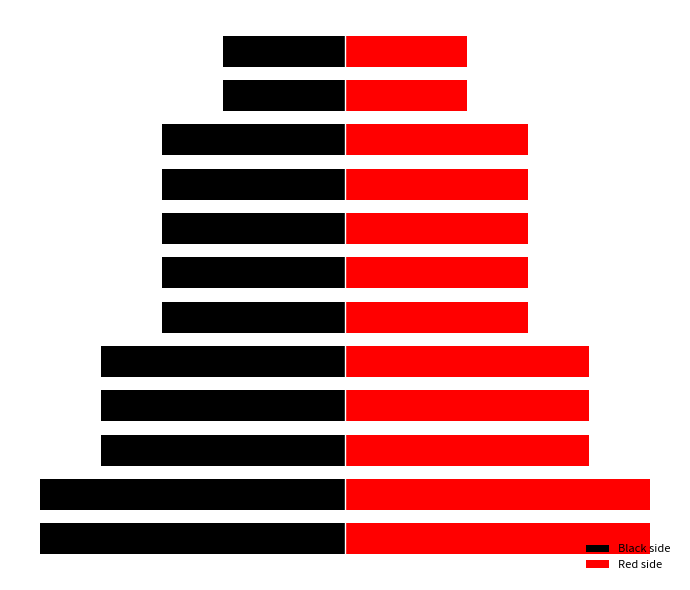

What is the sum of the Black side values at 9 and 8?

-6